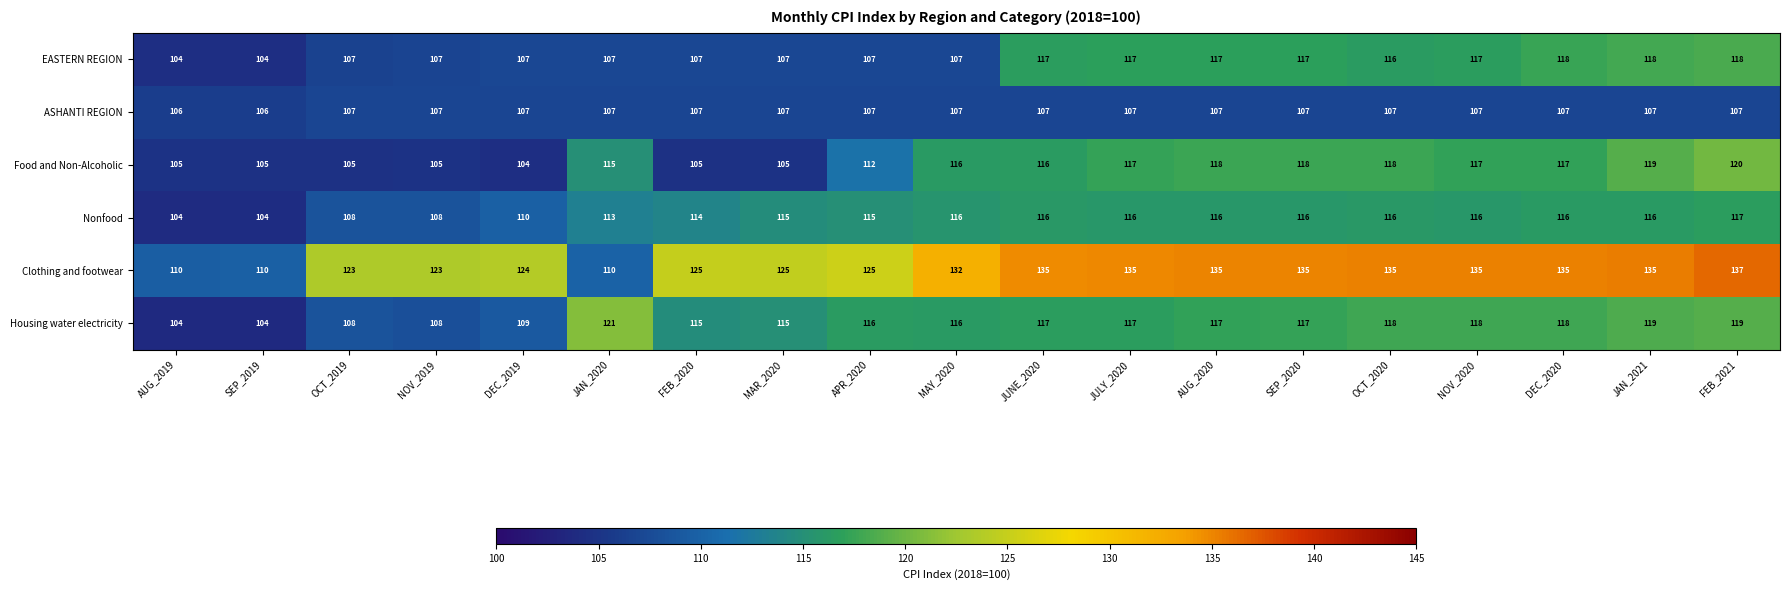

At which category is the sum across all series the highest?

FEB_2021